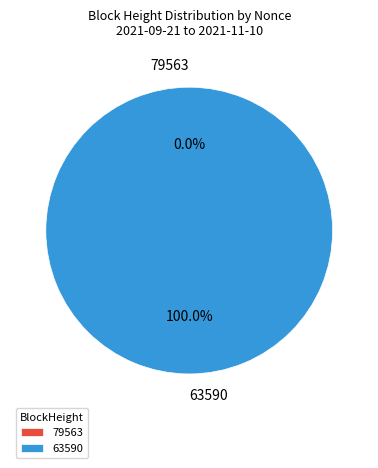

Does any single category account for the majority?

Yes